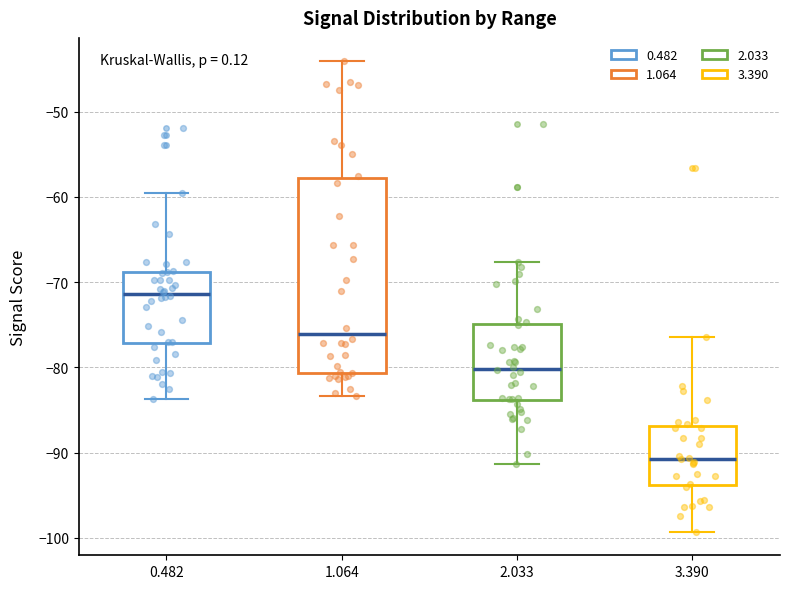

Reading left to right, read every box against the y-axis: the position of its median line, the range the box covers, and the ends of its whiskers. The values are not printed on the chart, so give them approximately, as read against the axis.

0.482: median -71, box -77 to -69, whiskers -84 to -60
1.064: median -76, box -81 to -58, whiskers -83 to -44
2.033: median -80, box -84 to -75, whiskers -91 to -68
3.390: median -91, box -94 to -87, whiskers -99 to -76